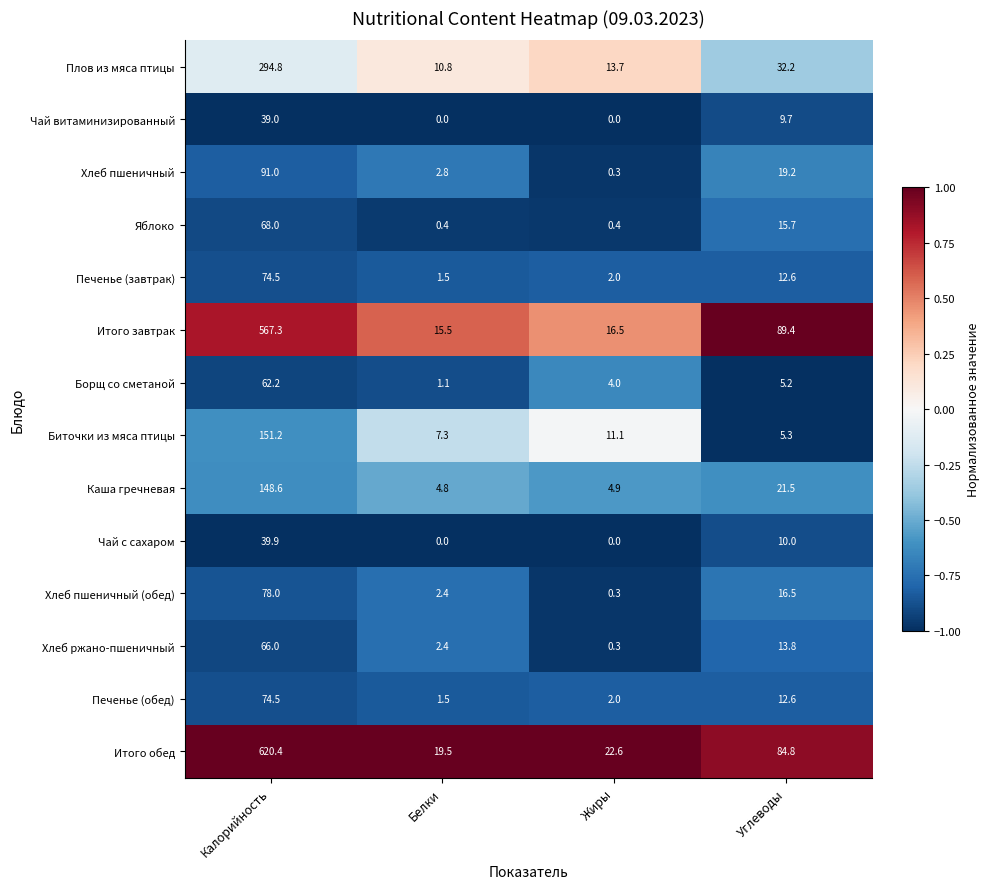

Count the number of data series in this chart.

14